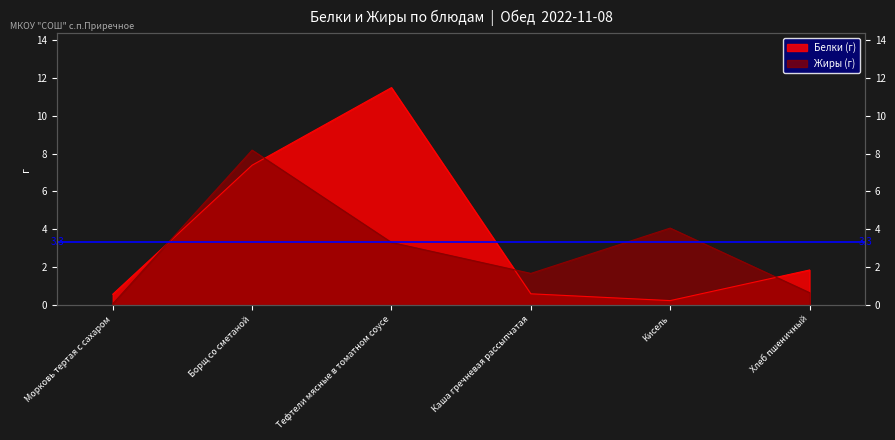

Where is Белки (г) nearest to the value 5?

Борщ со сметаной